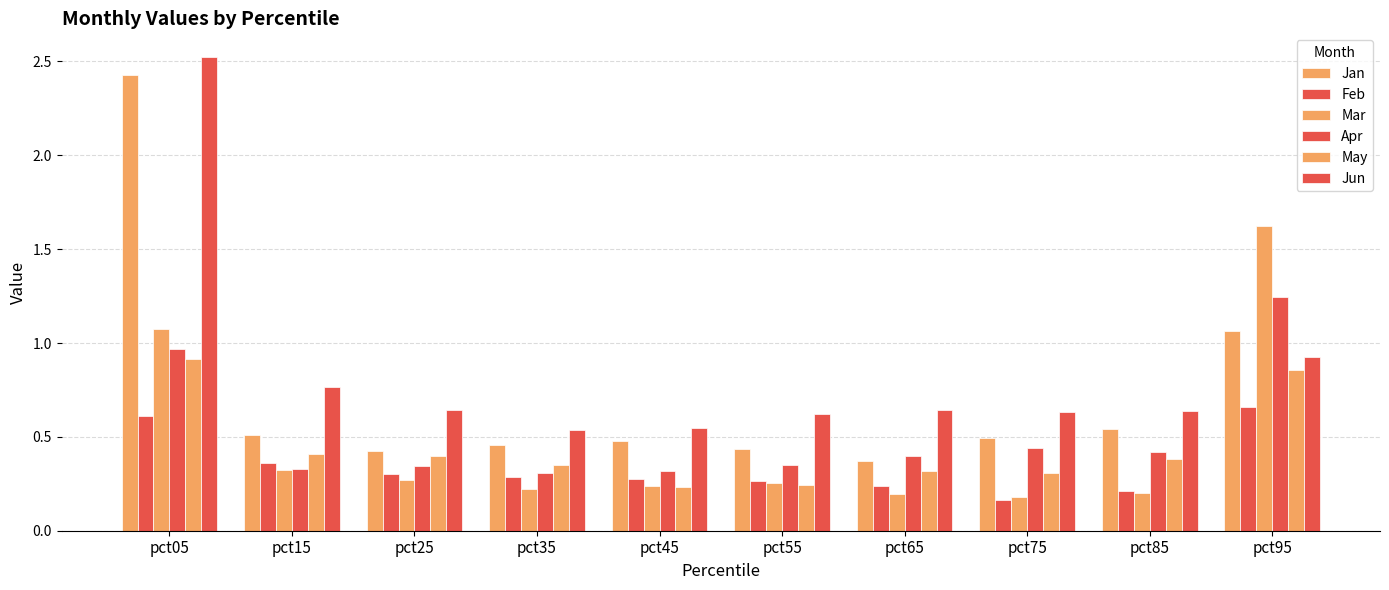

How many bars are there in total?

60